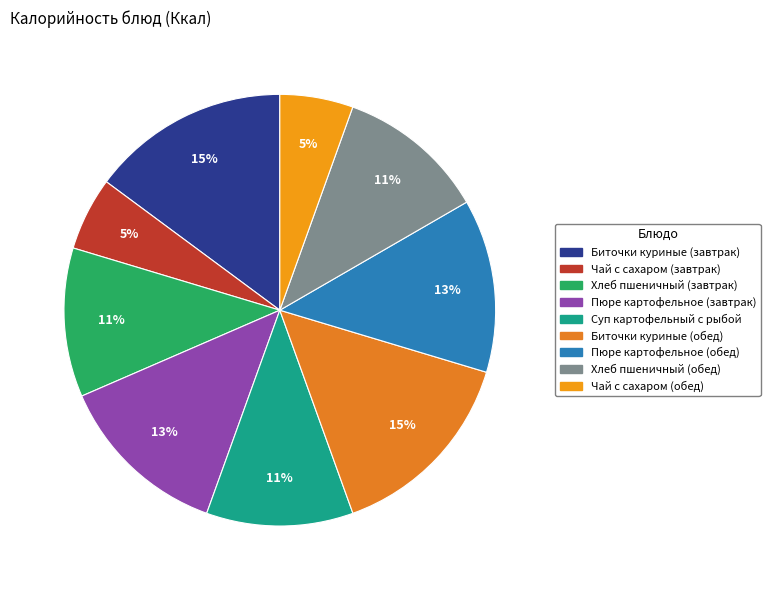

Does any single category account for the majority?

No